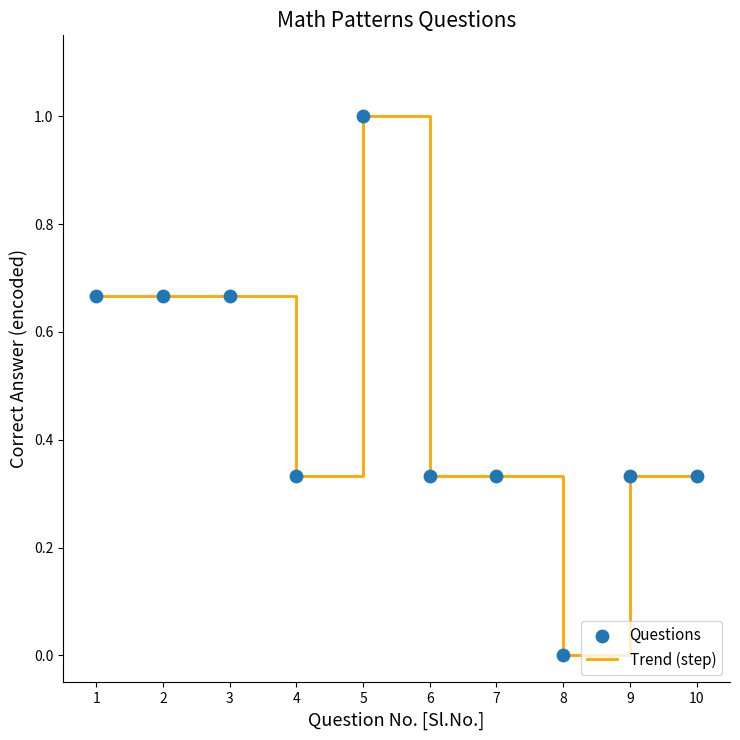

True or false: the data shows 1.1 at 1.

False